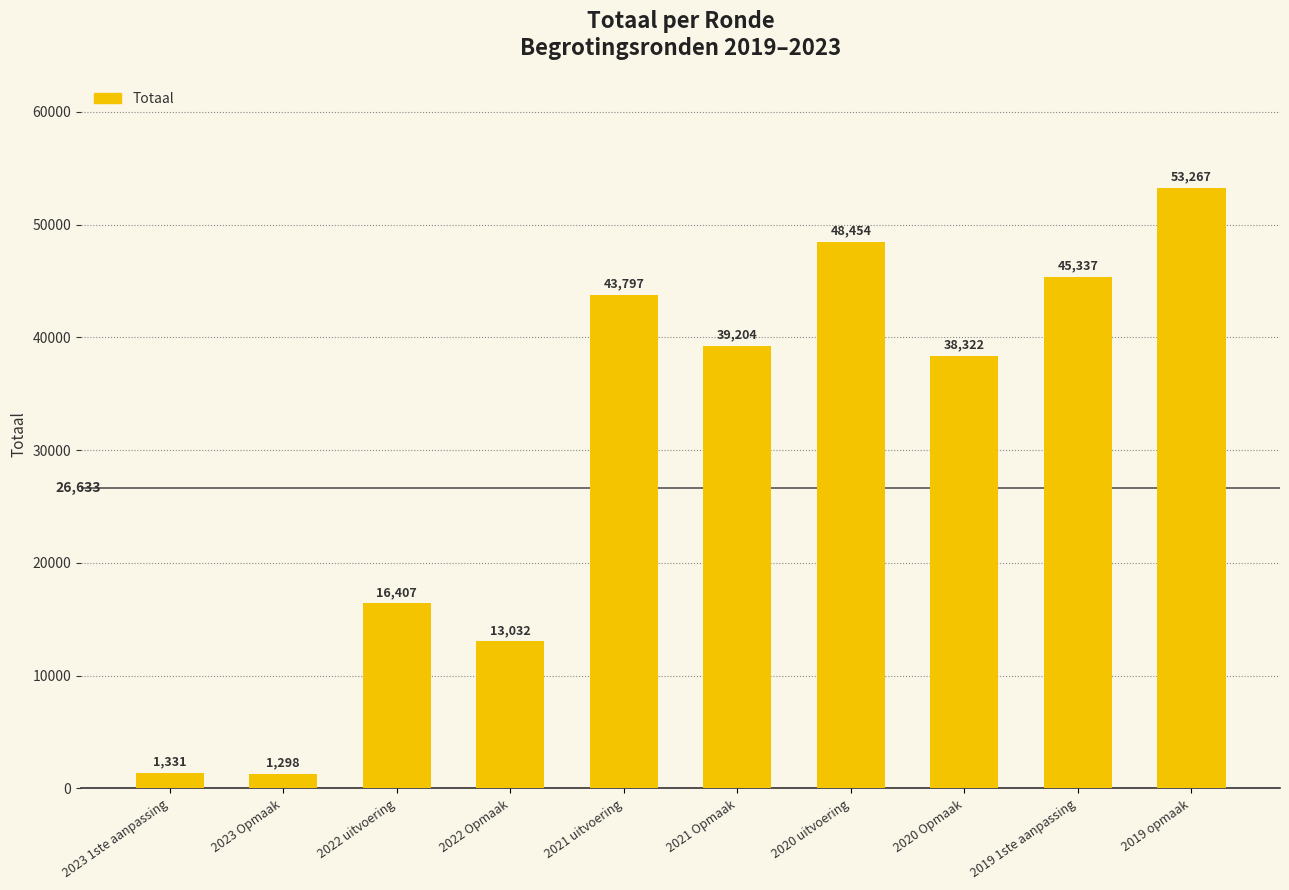

The value at 2019 1ste aanpassing is 45337. True or false?

True